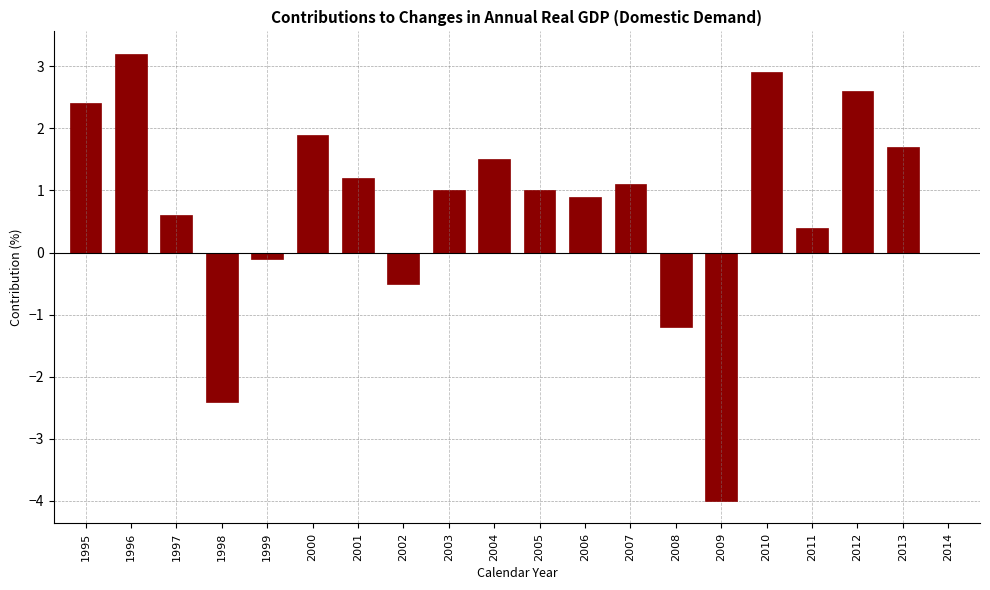

Reading right to left, transcribe all the data shown in this chart.

2014=0.0	2013=1.7	2012=2.6	2011=0.4	2010=2.9	2009=-4.0	2008=-1.2	2007=1.1	2006=0.9	2005=1.0	2004=1.5	2003=1.0	2002=-0.5	2001=1.2	2000=1.9	1999=-0.1	1998=-2.4	1997=0.6	1996=3.2	1995=2.4